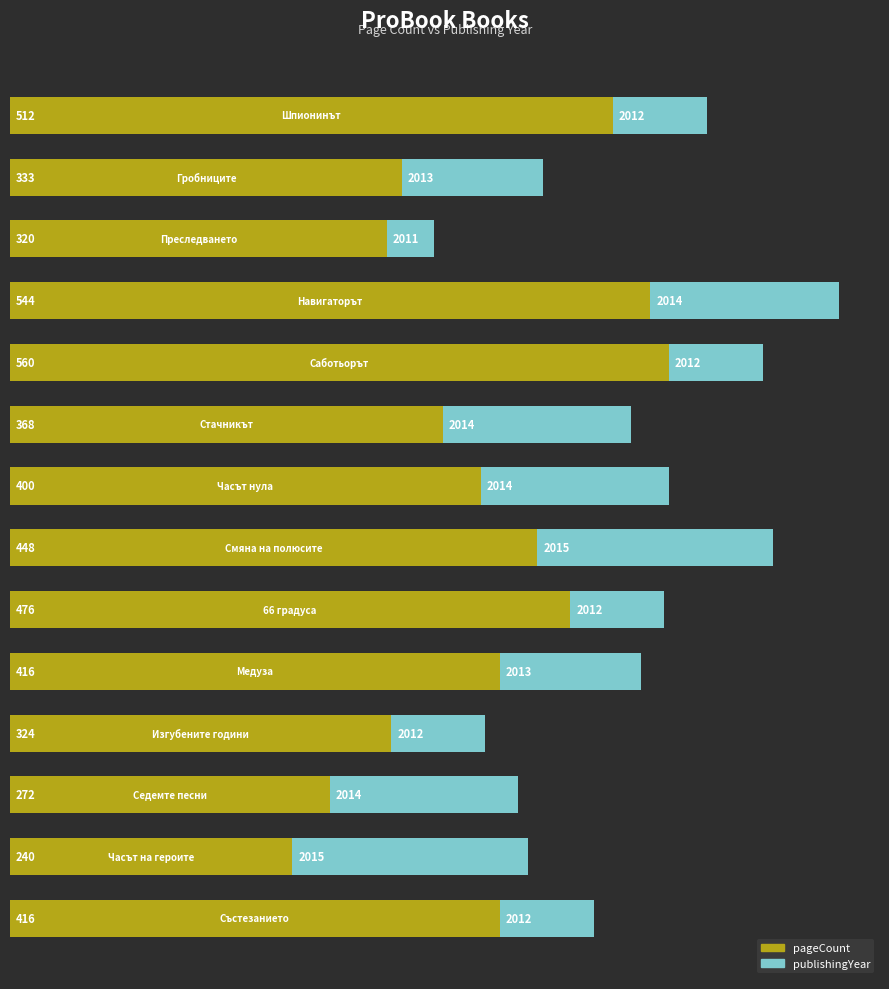

What is the average value of the pageCount series?

402